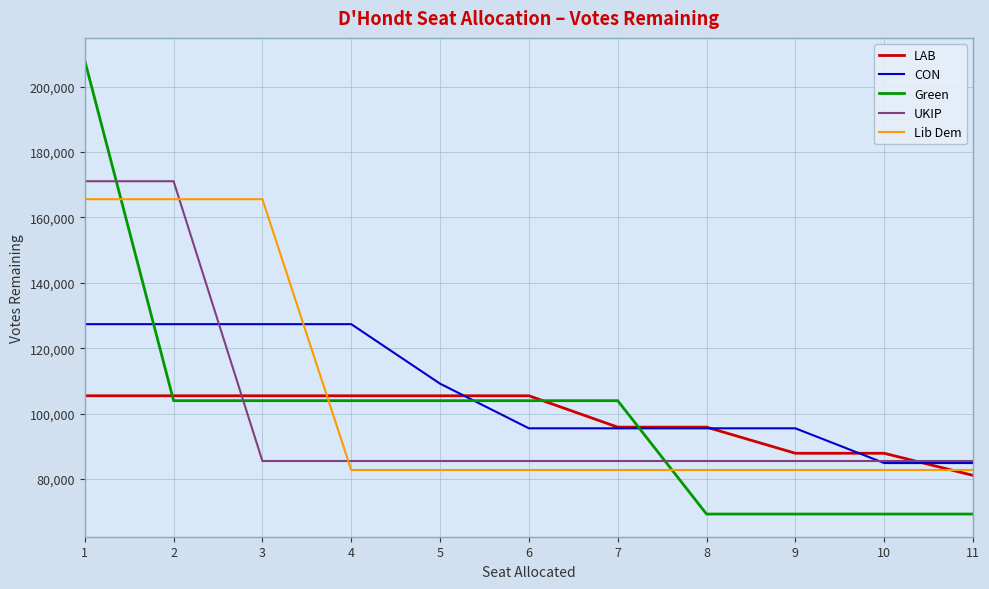

What are all the series names shown in the legend?

LAB, CON, Green, UKIP, Lib Dem